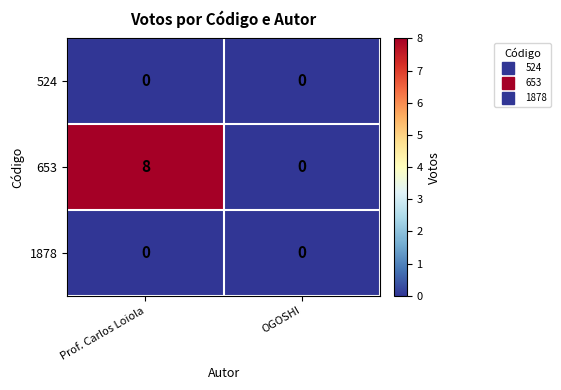

Reading left to right, extract all data points from this chart.

524: Prof. Carlos Loiola=0	OGOSHI=0
653: Prof. Carlos Loiola=8	OGOSHI=0
1878: Prof. Carlos Loiola=0	OGOSHI=0